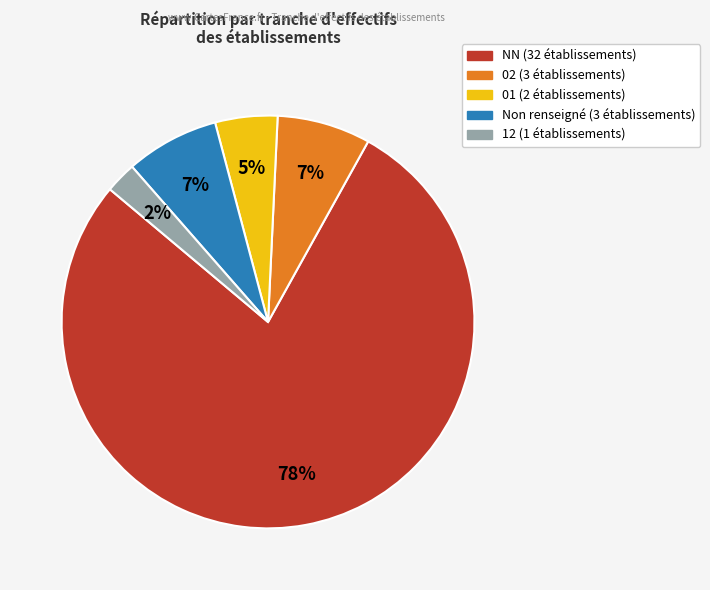

To the nearest percent, what is the average slice percentage?

20%